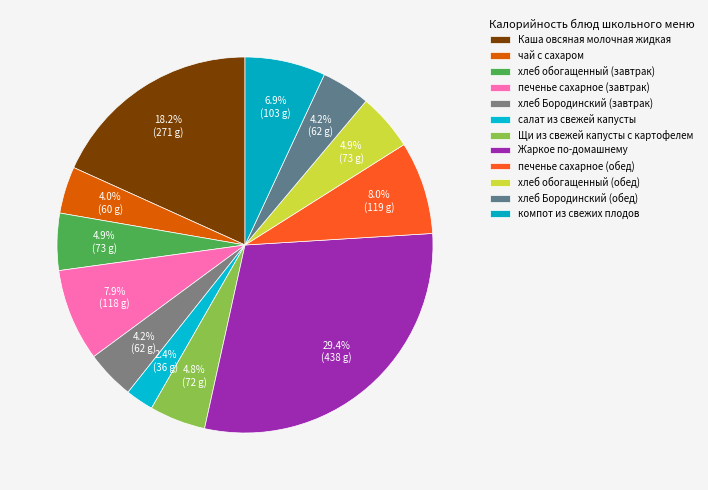

Is it true that печенье сахарное (завтрак) is 8% of the pie?

True